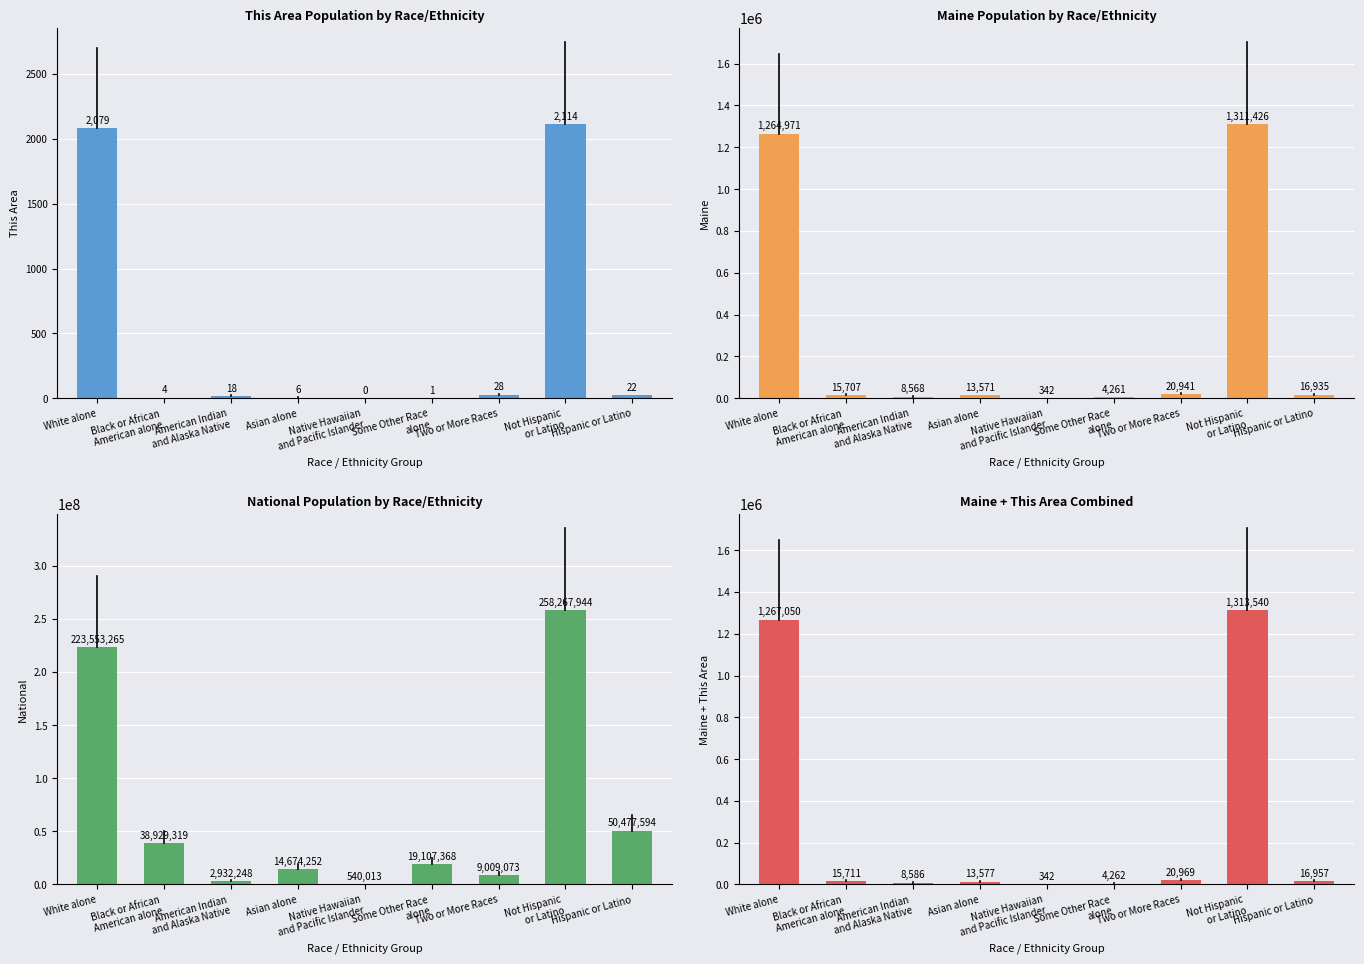

At which label is This Area closest to 1057?

White alone